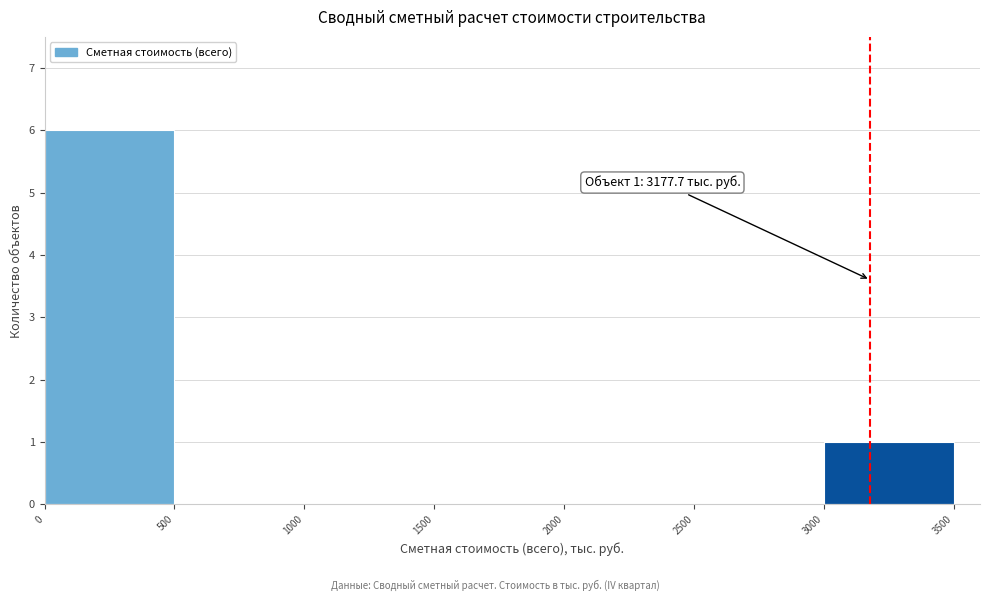

Which range on the x-axis has the tallest bar?

0 to 500